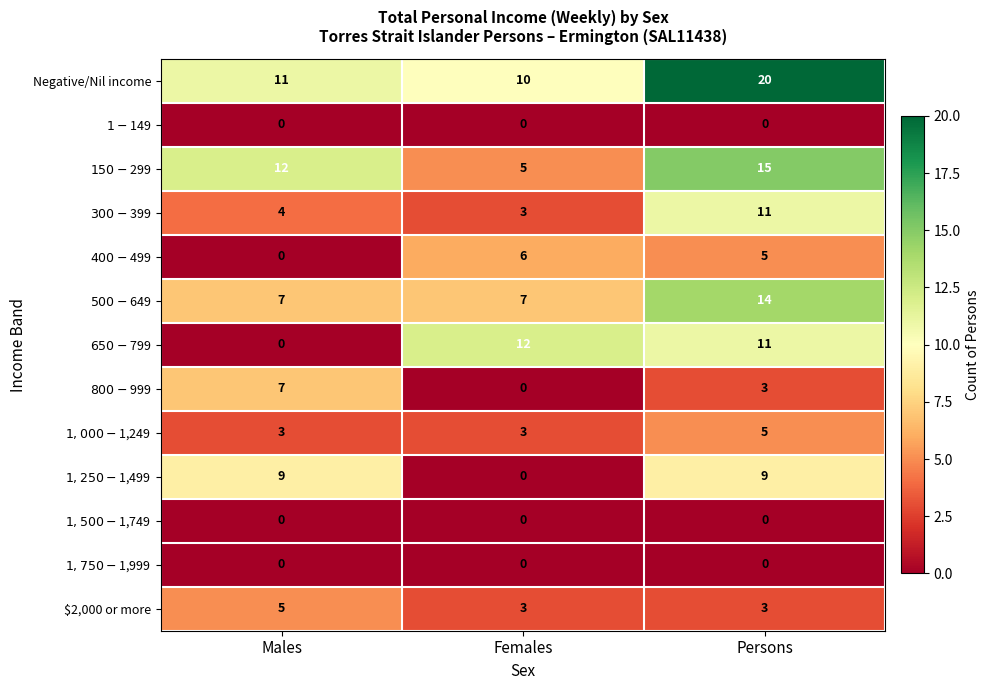

What is the greatest value displayed?

20